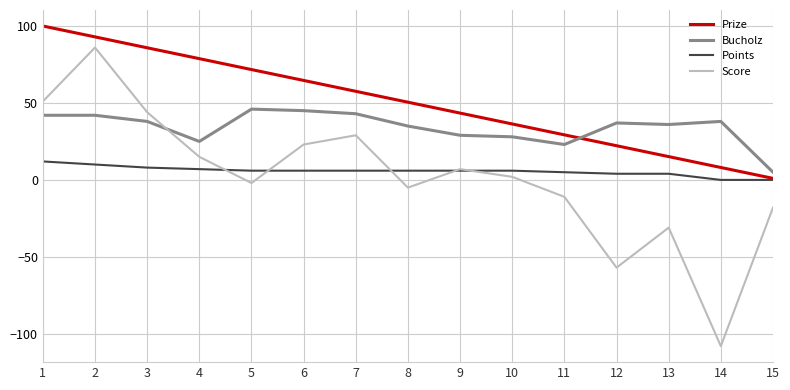

Which category has the highest value in the Score series?

2